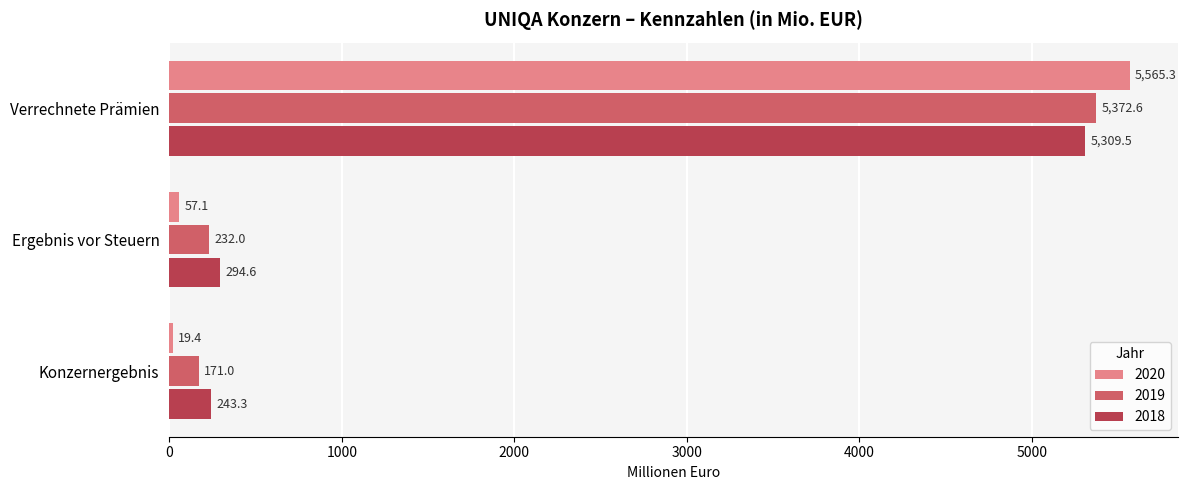

Is it true that 2020 equals 5565.3 at Verrechnete Prämien?

True